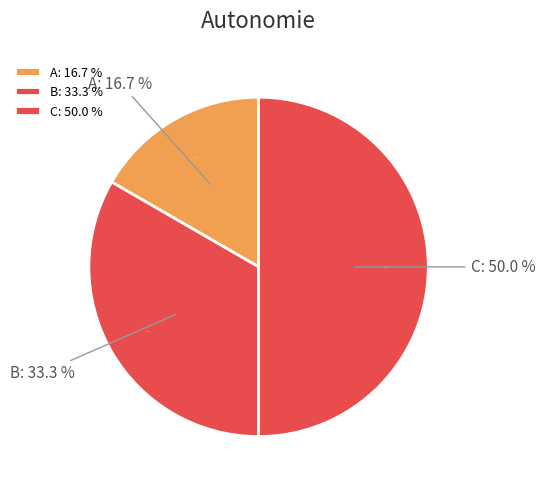

Is it true that B is 33% of the pie?

True